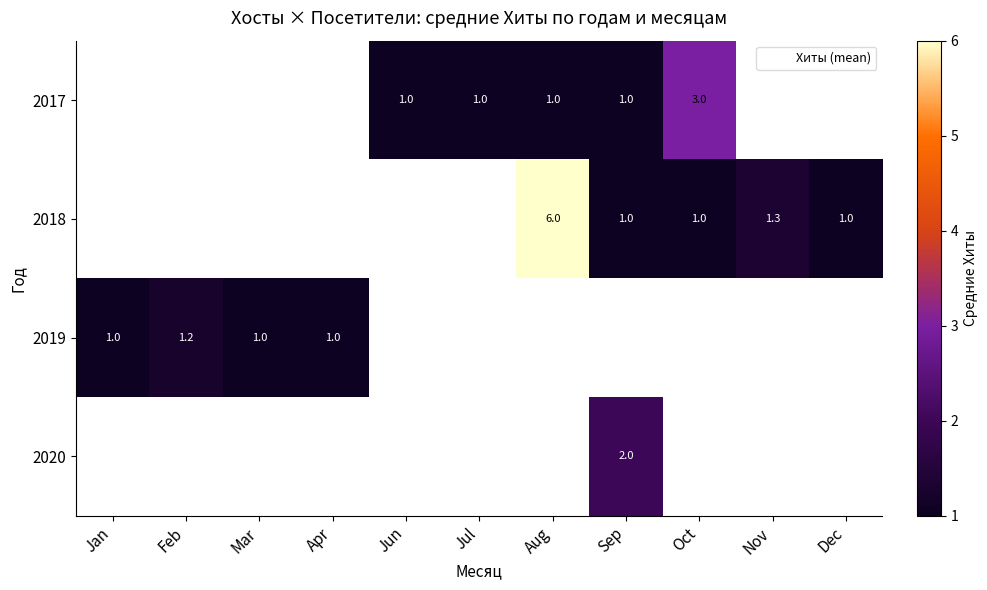

The value of 2018 at Oct is 0.5. True or false?

False